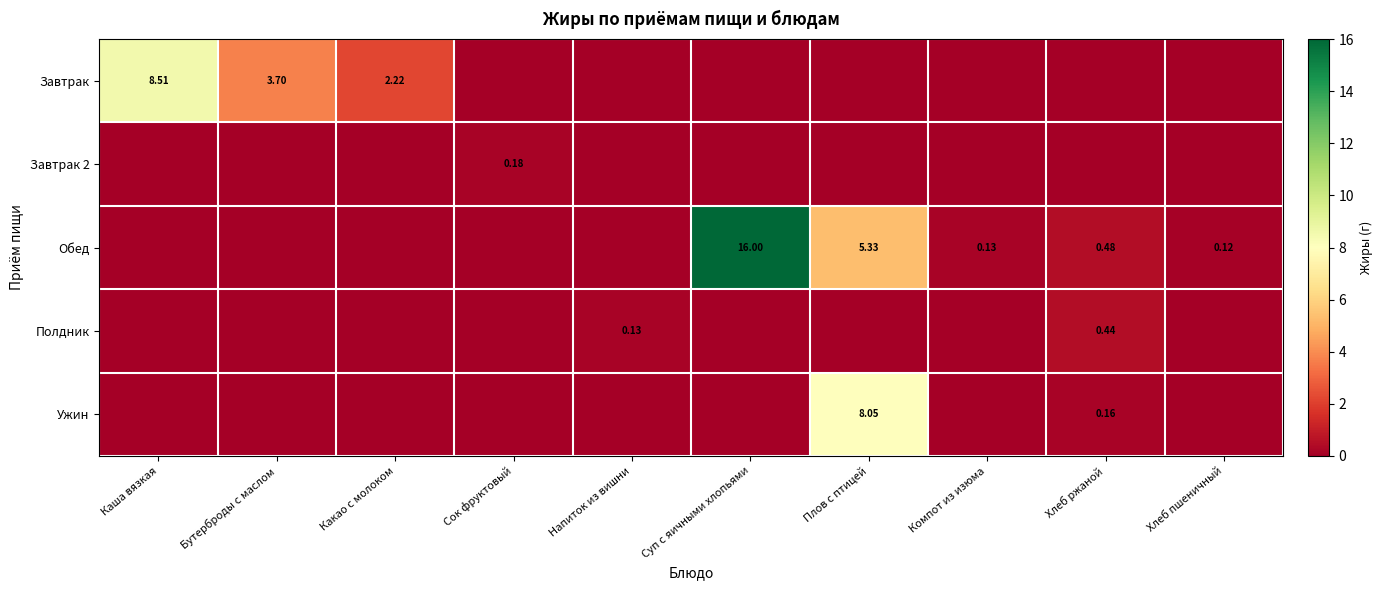

True or false: Ужин has a value of 0.0 at Каша вязкая.

True